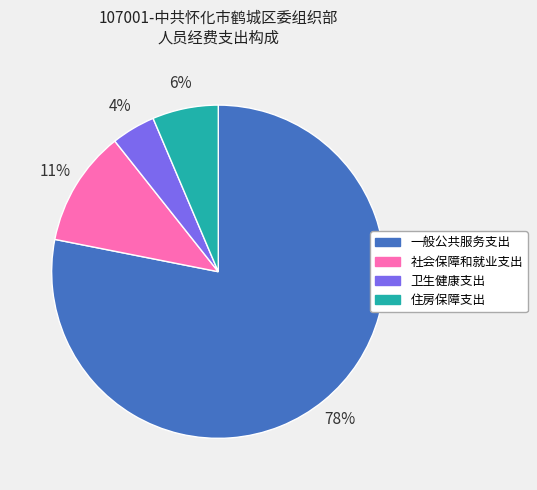

To the nearest percent, what percentage of the pie is 卫生健康支出?

4%